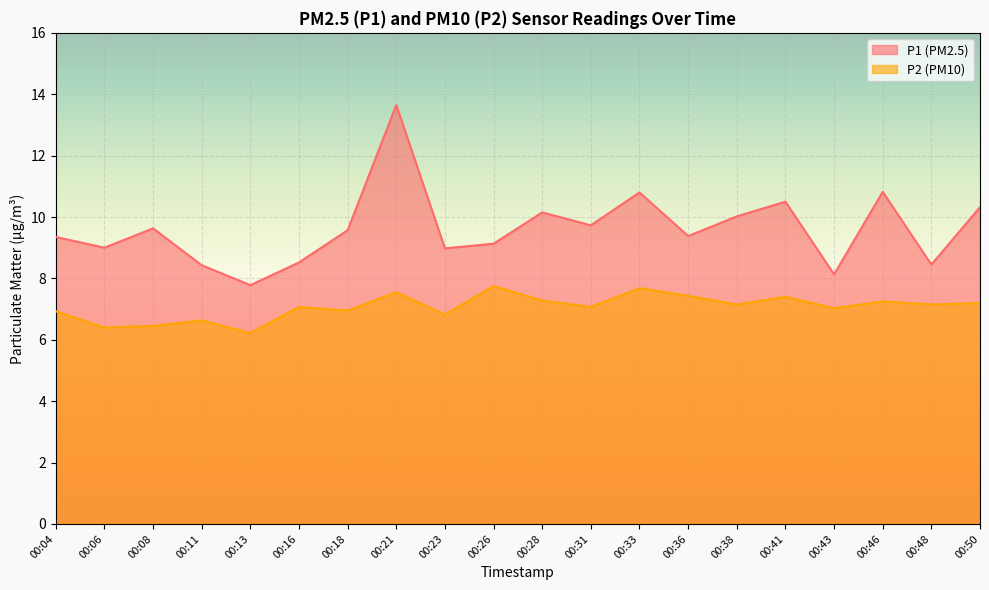

Rank the series by their maximum value, from lowest to highest.

P2, P1